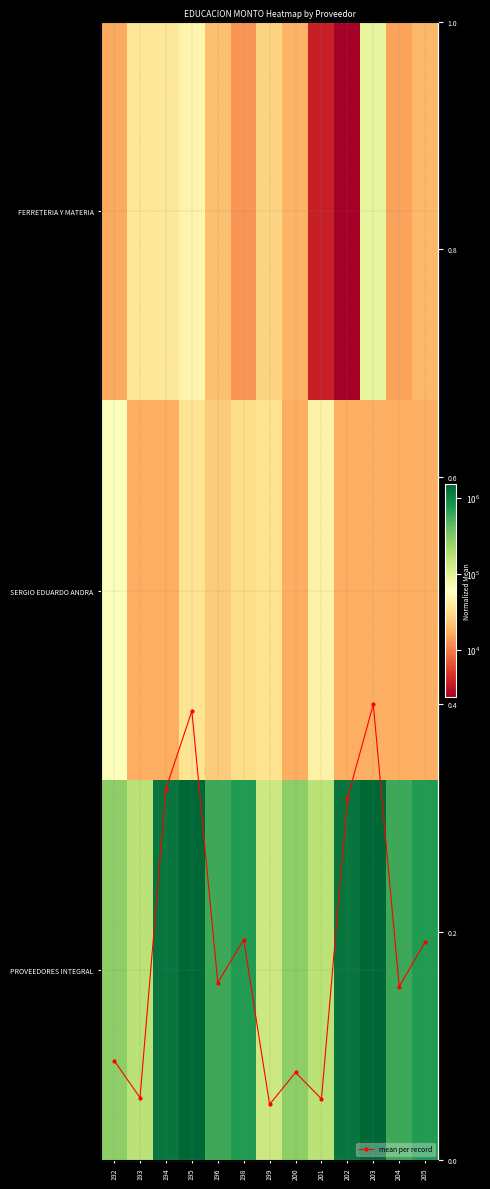

What is the difference between the PROVEEDORES INTEGRAL values at 196 and 199?

451438.0